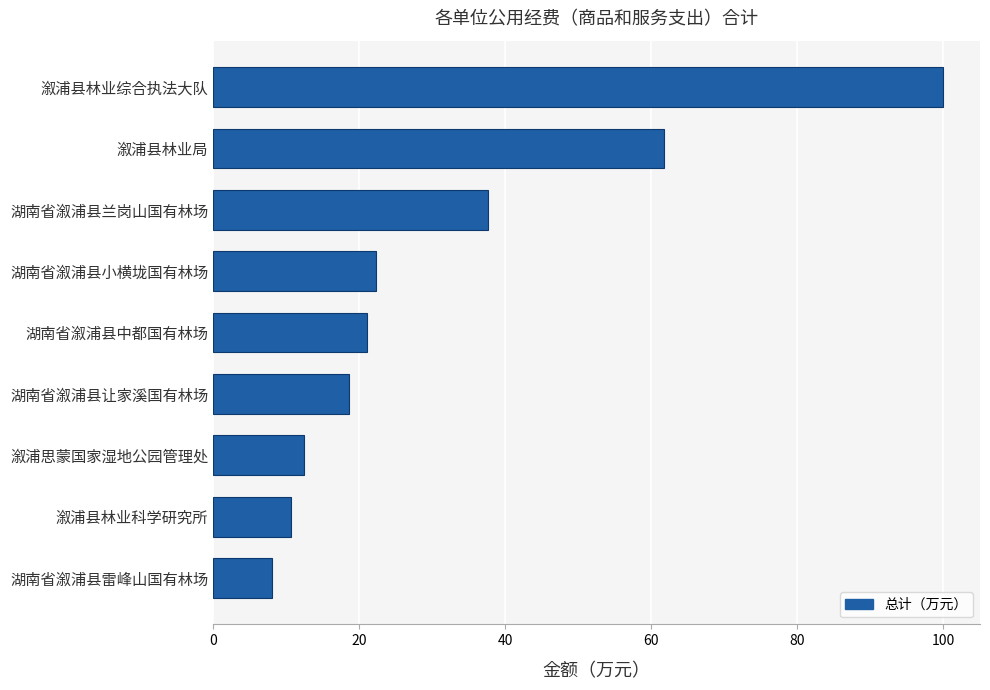

At which label is the value closest to 54?

溆浦县林业局